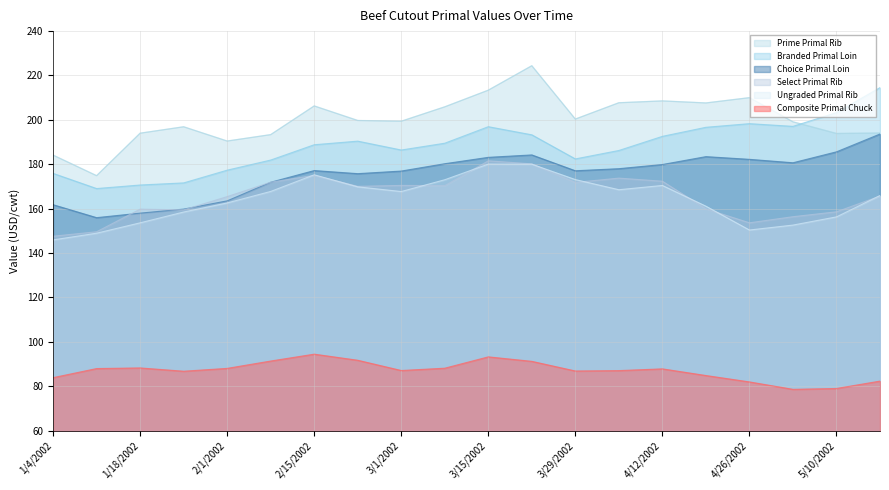

What is the highest value of the Select Primal Rib series?

181.5